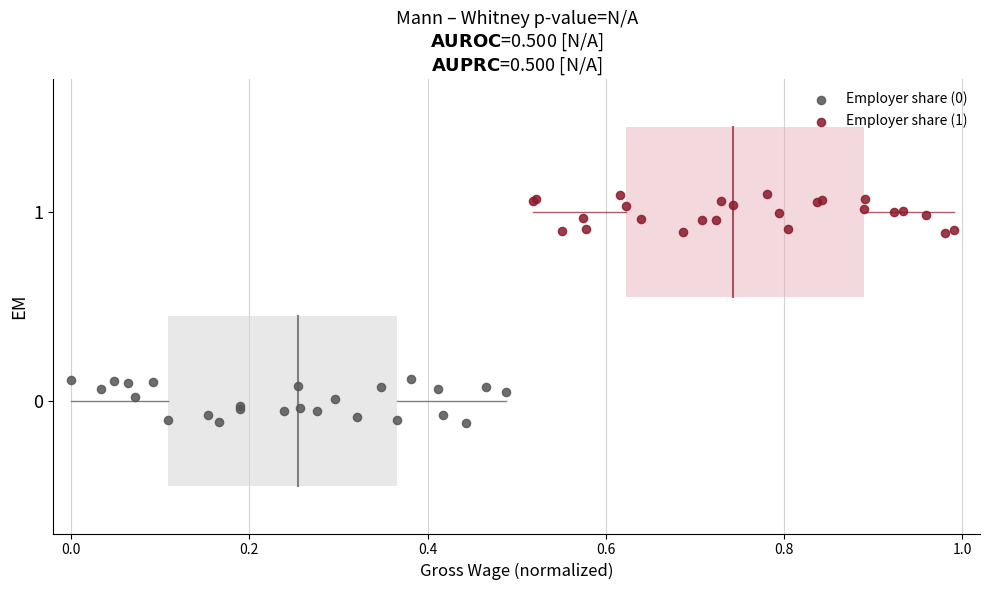

Which series reaches the maximum Y coordinate?

Employer share (1)